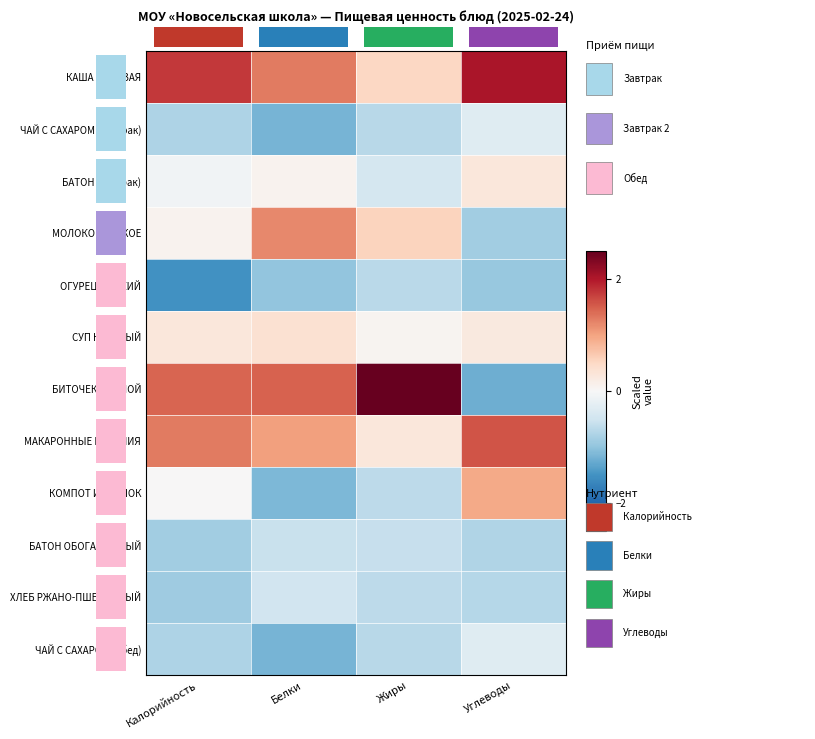

At which category does the chart reach its peak across all series?

Жиры